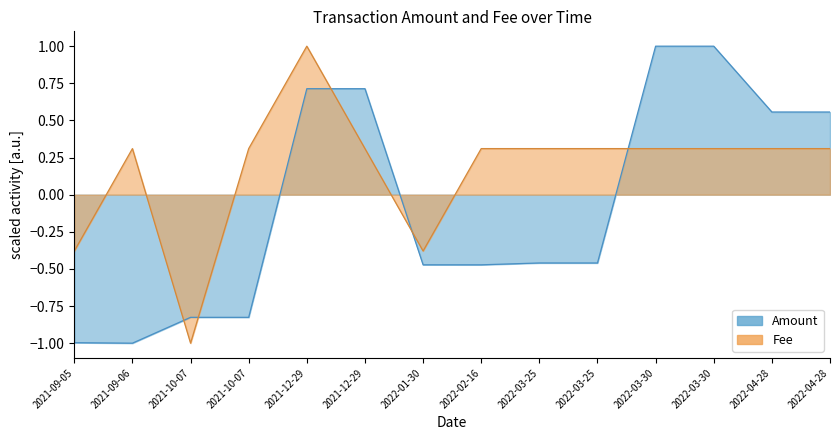

Which series ends up on top after the final intersection of Fee and Amount?

Amount